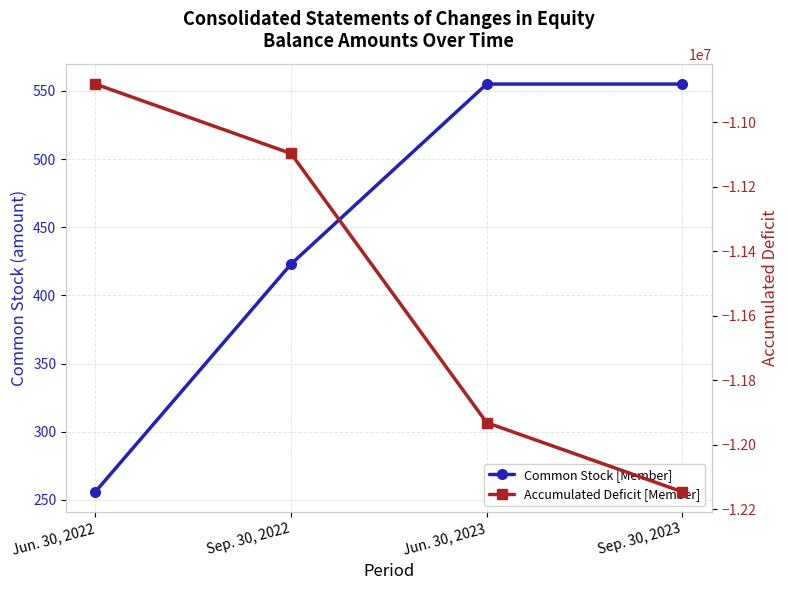

What is the label of the 2nd point from the left?

Sep. 30, 2022